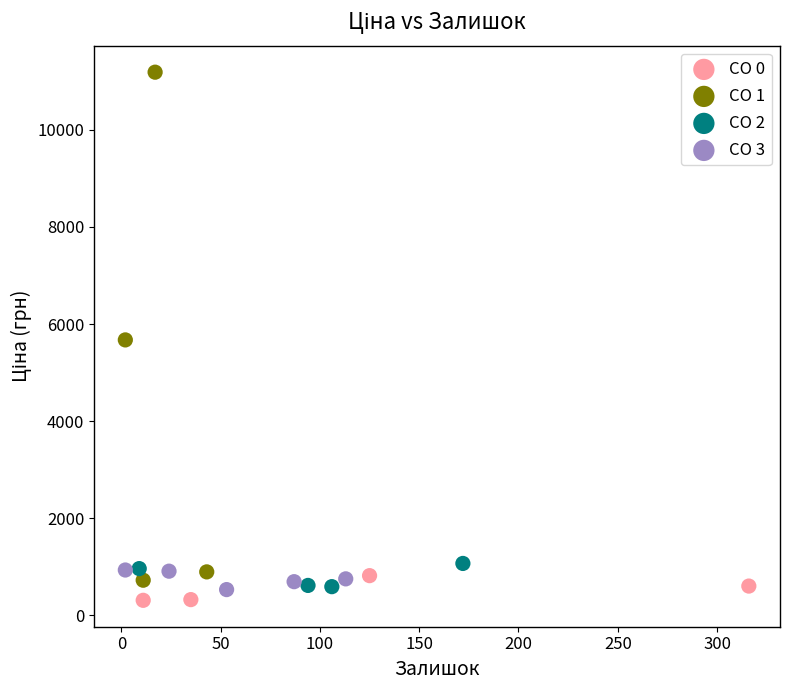

Which series has the largest Y range (max minus min)?

CO 1